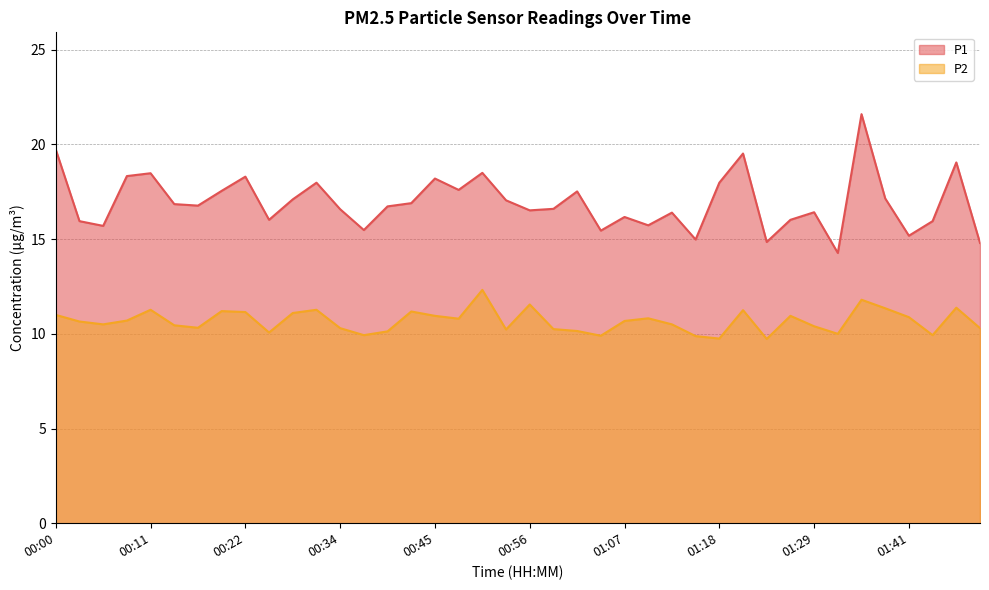

What is the difference between the highest and lowest values at 00:53?

6.8